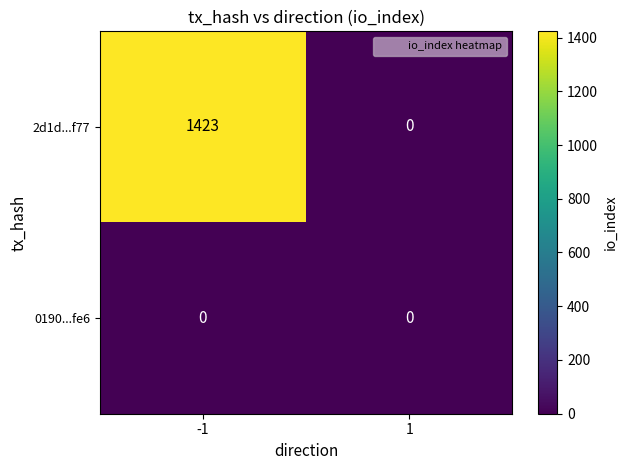

At which category is the sum across all series the highest?

-1